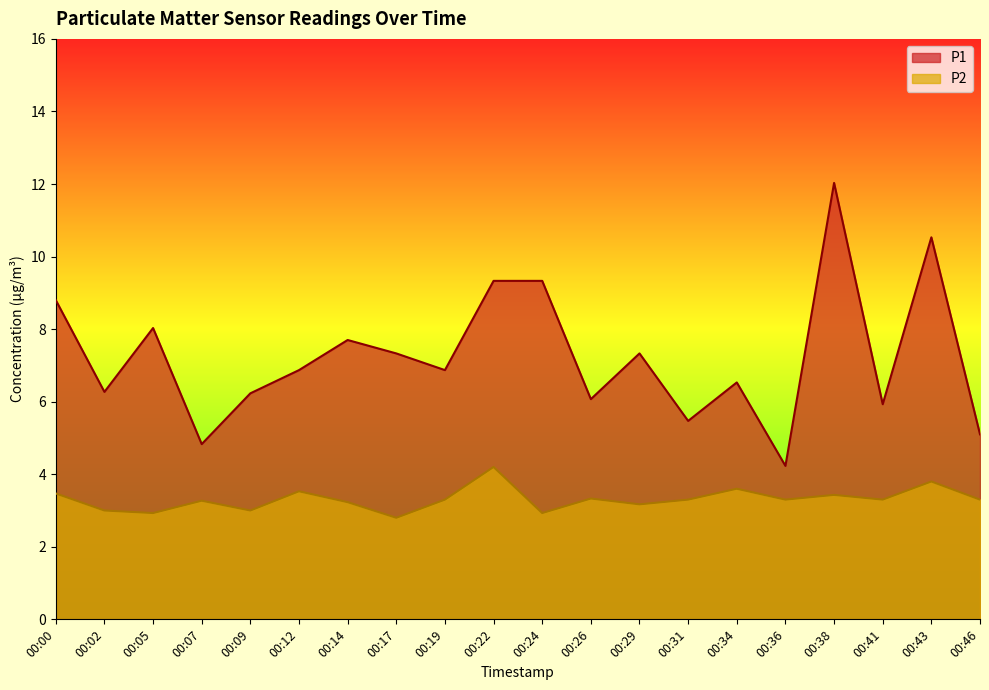

True or false: P2 has more than 2 interior local peaks.

True